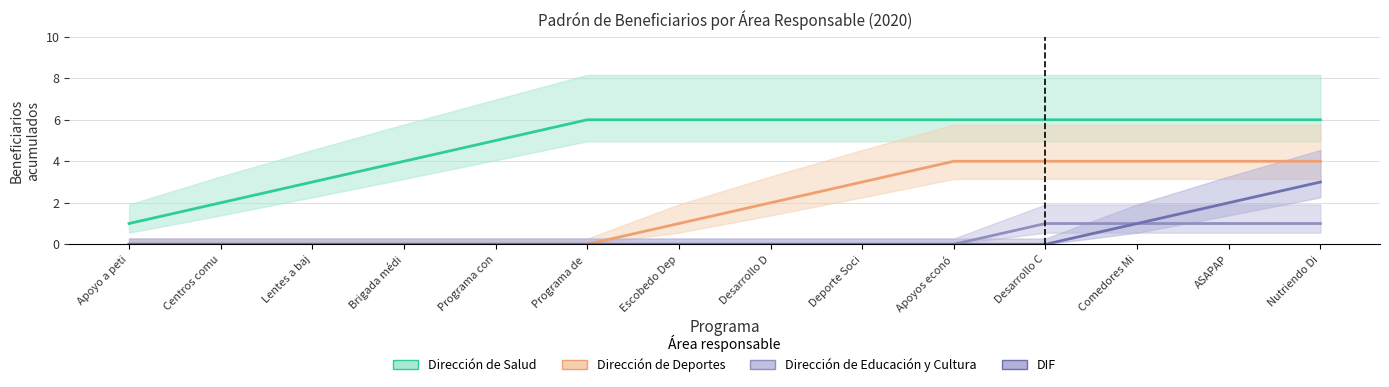

Does the chart display data point markers on the line(s)?

No